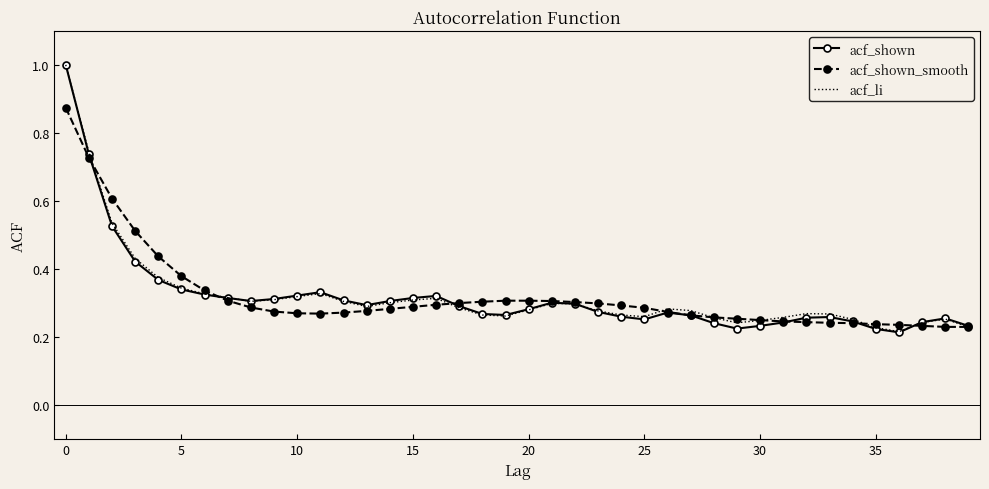

What is the highest value of the acf_shown series?

1.0